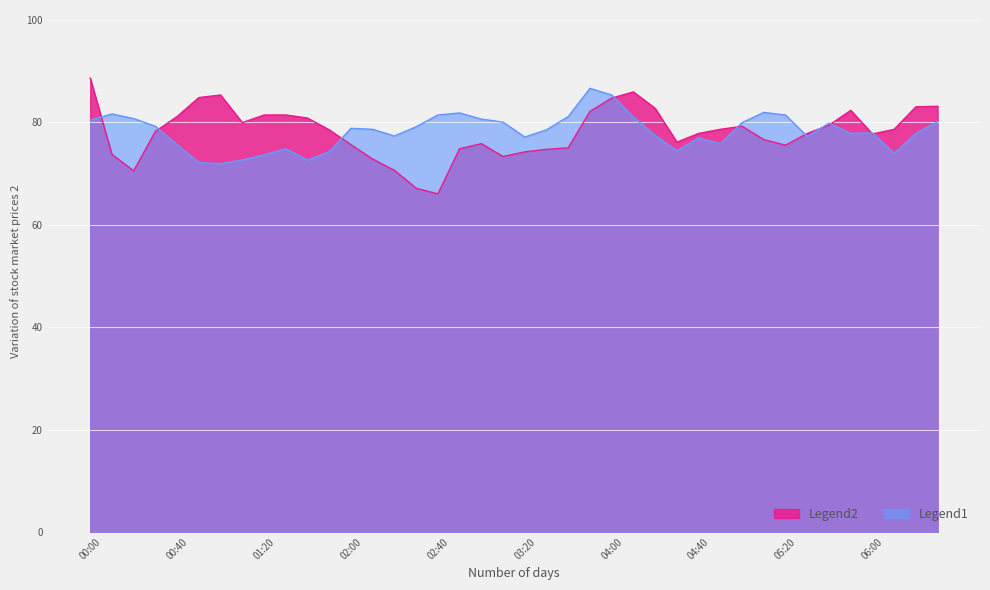

True or false: 5.592 has a value of 35.4 at 2001/08/24 01:50.

False